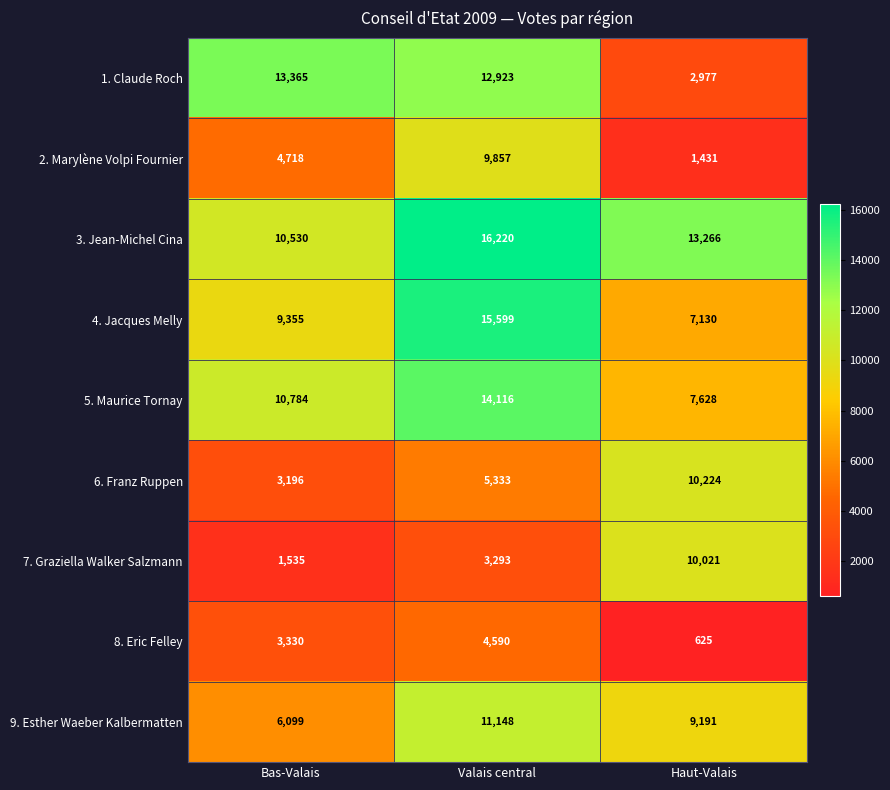

Is it true that 7. Graziella Walker Salzmann equals 14563 at Haut-Valais?

False